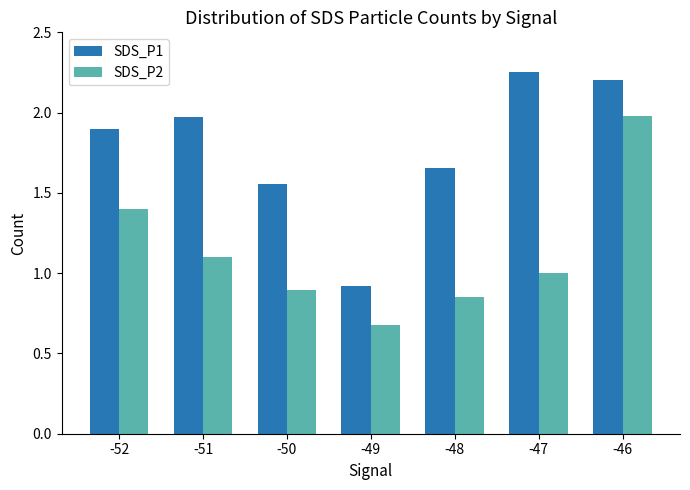

Which series changed the most between -51 and -49?

SDS_P1